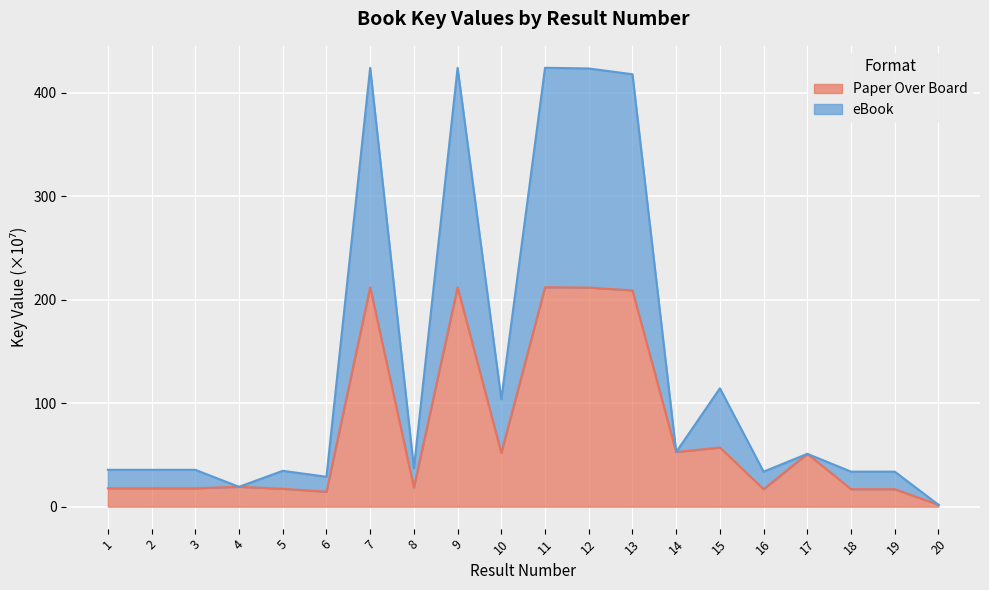

What is the value of the eBook point at the 5th from the left?

34.6